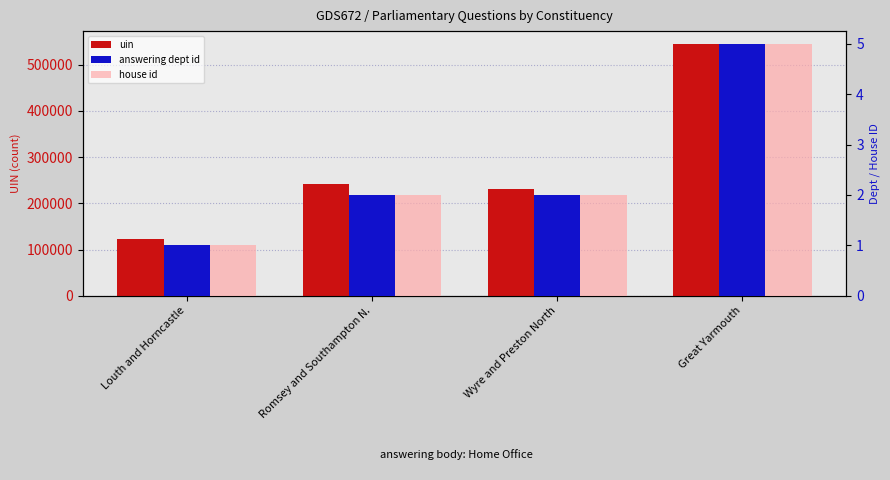

Reading left to right, transcribe all the data shown in this chart.

uin: 122631	242798	231612	545274
answering dept id: 1	2	2	5
house id: 1	2	2	5